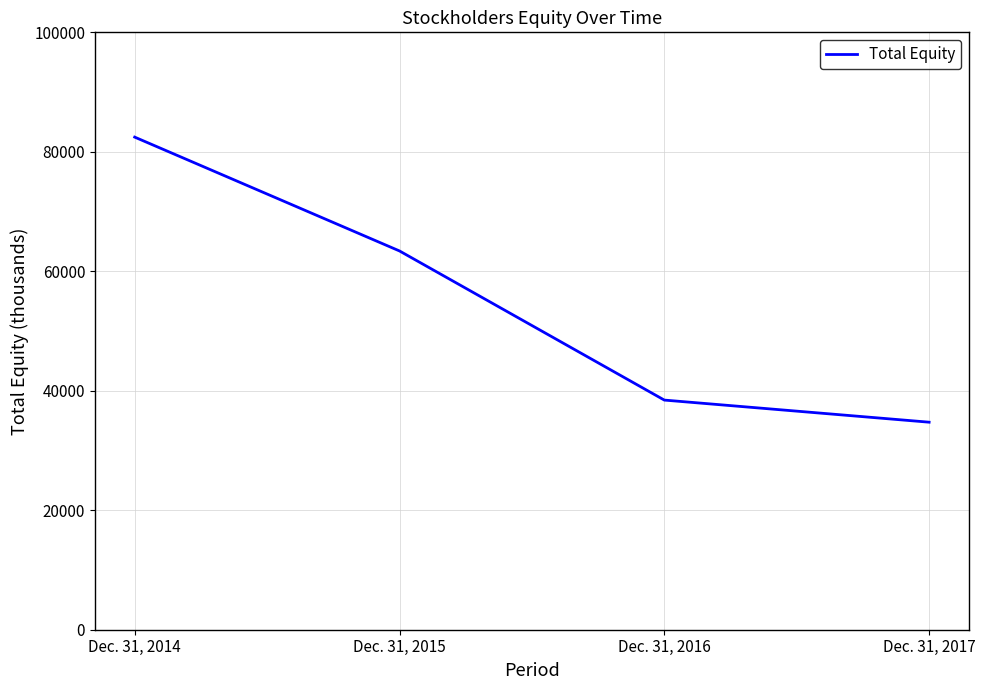

Reading left to right, extract all data points from this chart.

Dec. 31, 2014=82460	Dec. 31, 2015=63405	Dec. 31, 2016=38441	Dec. 31, 2017=34739